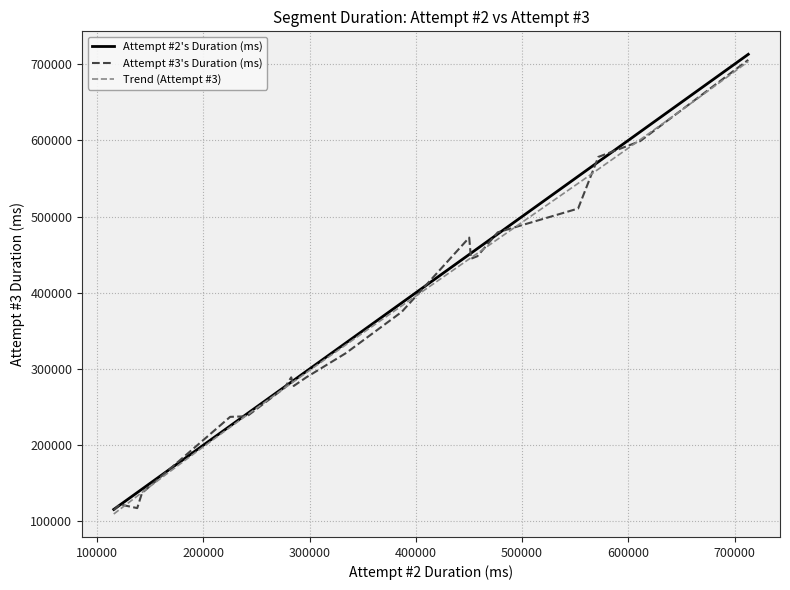

Rank the categories by Attempt #3's Duration (ms) value from highest to lowest.

Power Up CID, The Case of Mr. X, Matt's Back, Brotherhood, The Saints Flow, Nytefall, Miller-Space, The Real World, The Saints Wing, A Pleasant Day, The Fundamentals, De Plane Boss, Zero Saints Thirty, Blazin, Platforming Rift, Hot and Cold, Power Element Training, Prof. Genki's M.O.M., Fight Club, The Warden Stomp